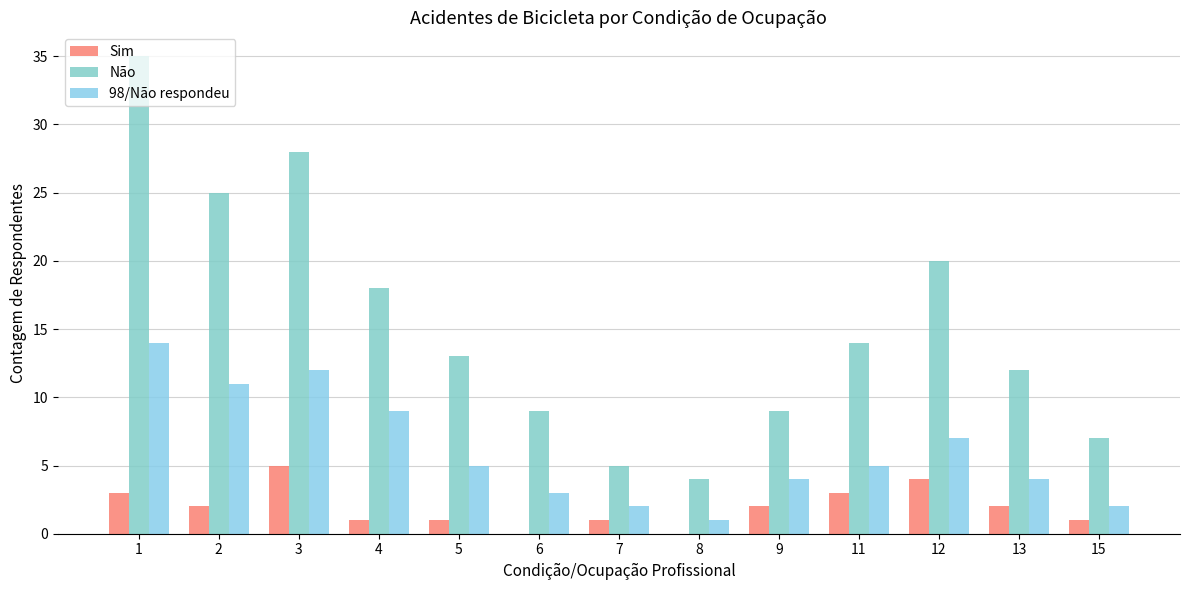

The value of Não at 8 is 1. True or false?

False